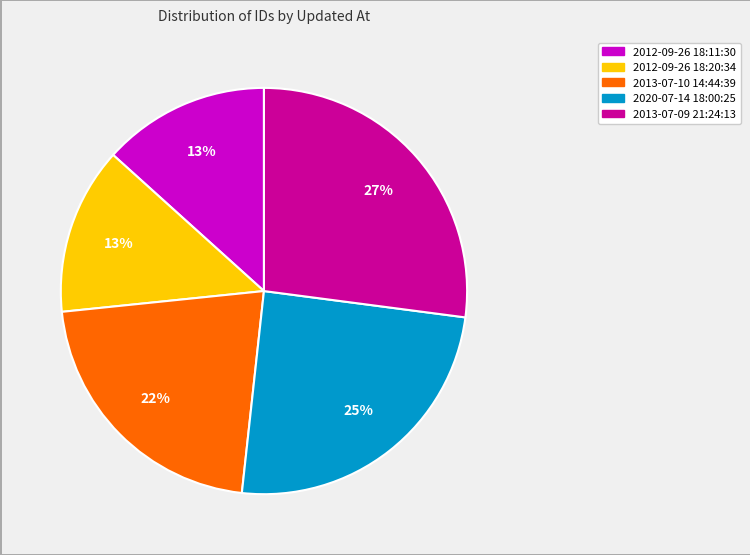

What is the largest slice in the pie chart?

2013-07-09 21:24:13